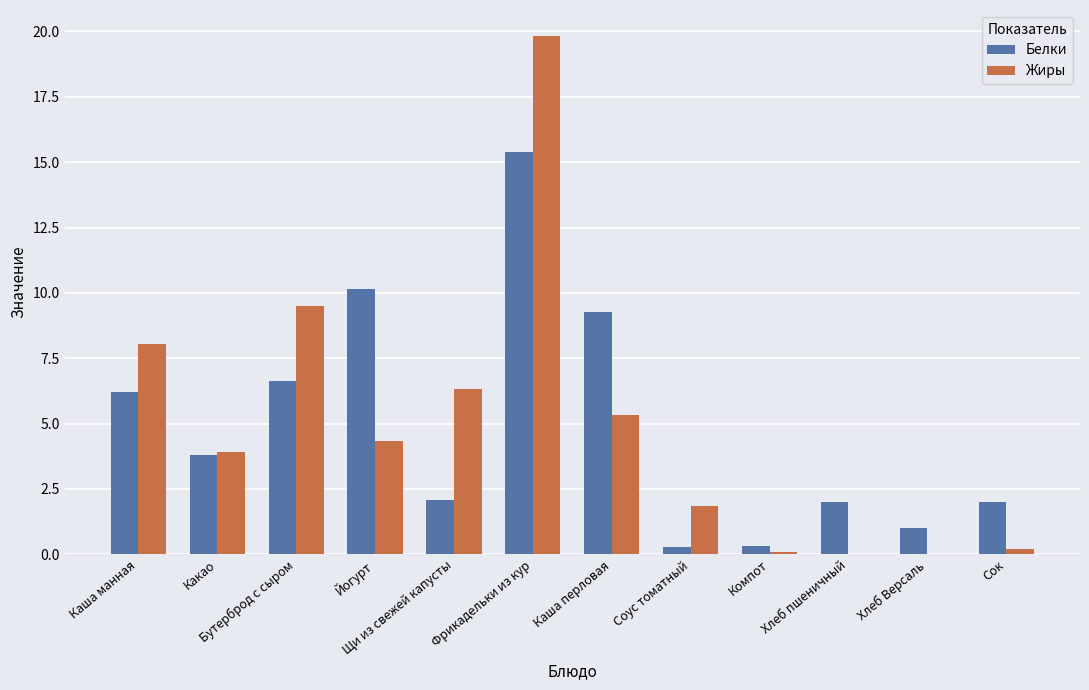

What are all the series names shown in the legend?

Белки, Жиры